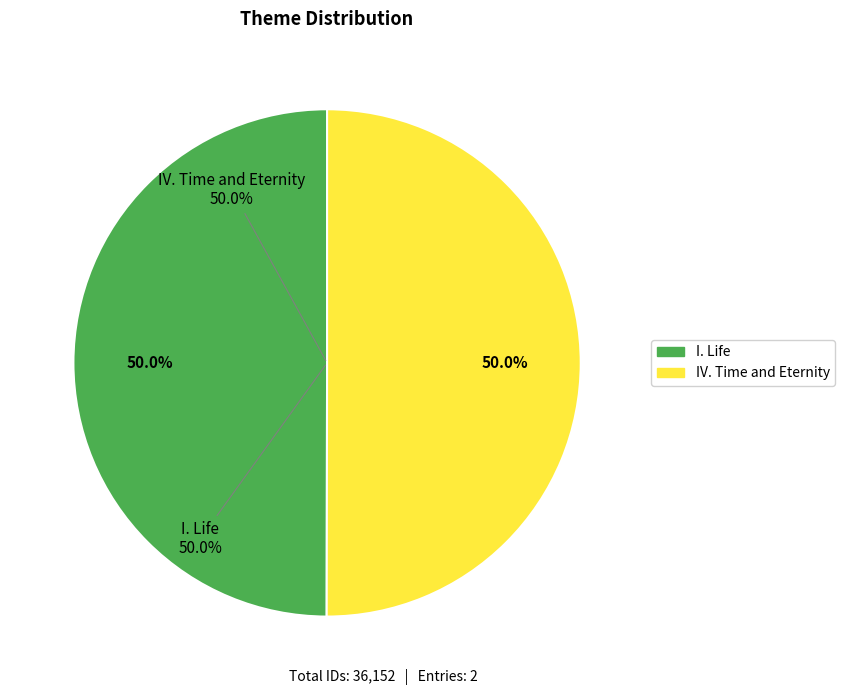

Which category accounts for the majority?

IV. Time and Eternity